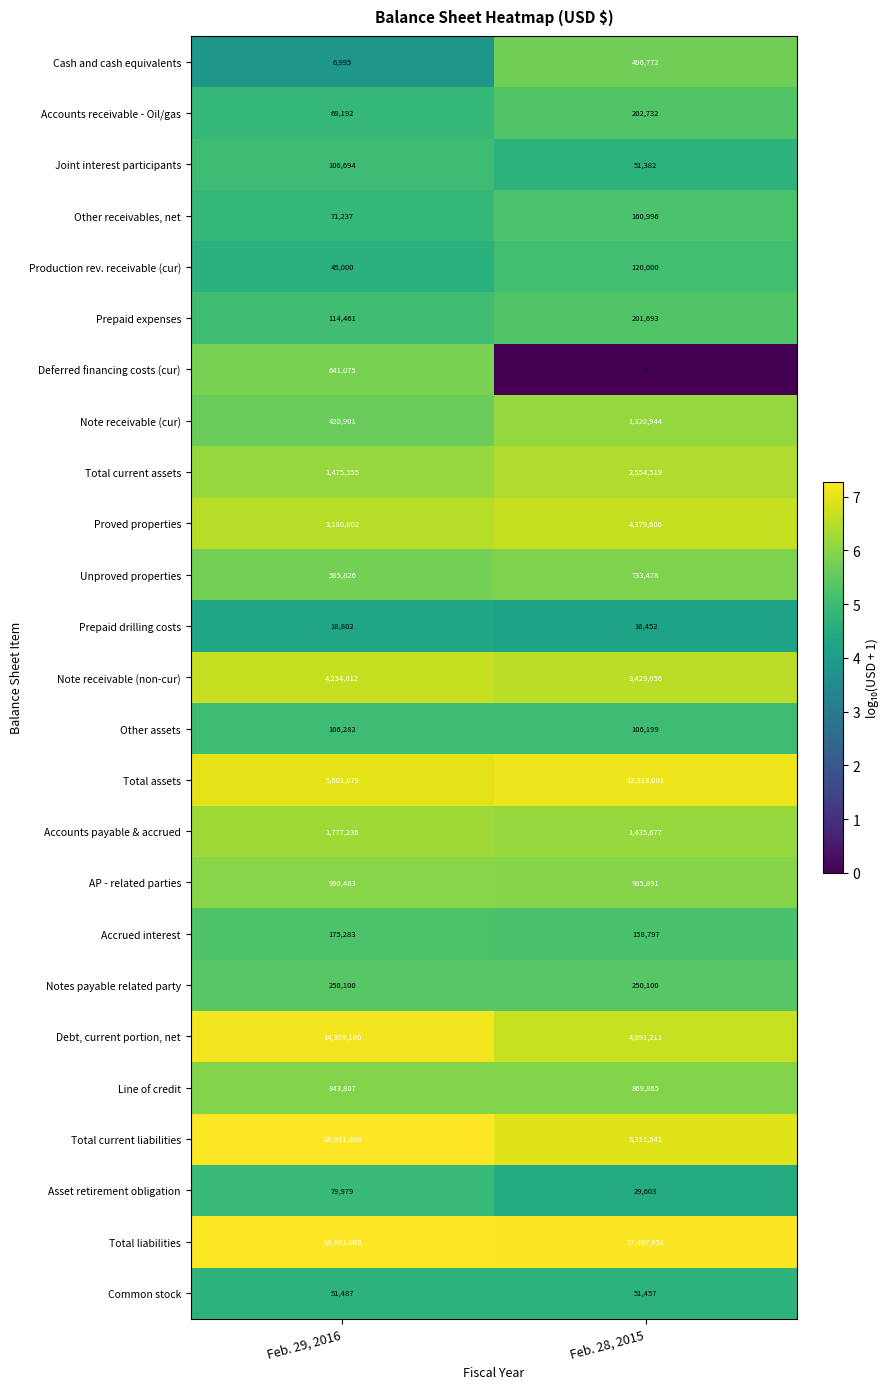

At which label is Proved properties closest to 3779804?

Feb. 29, 2016